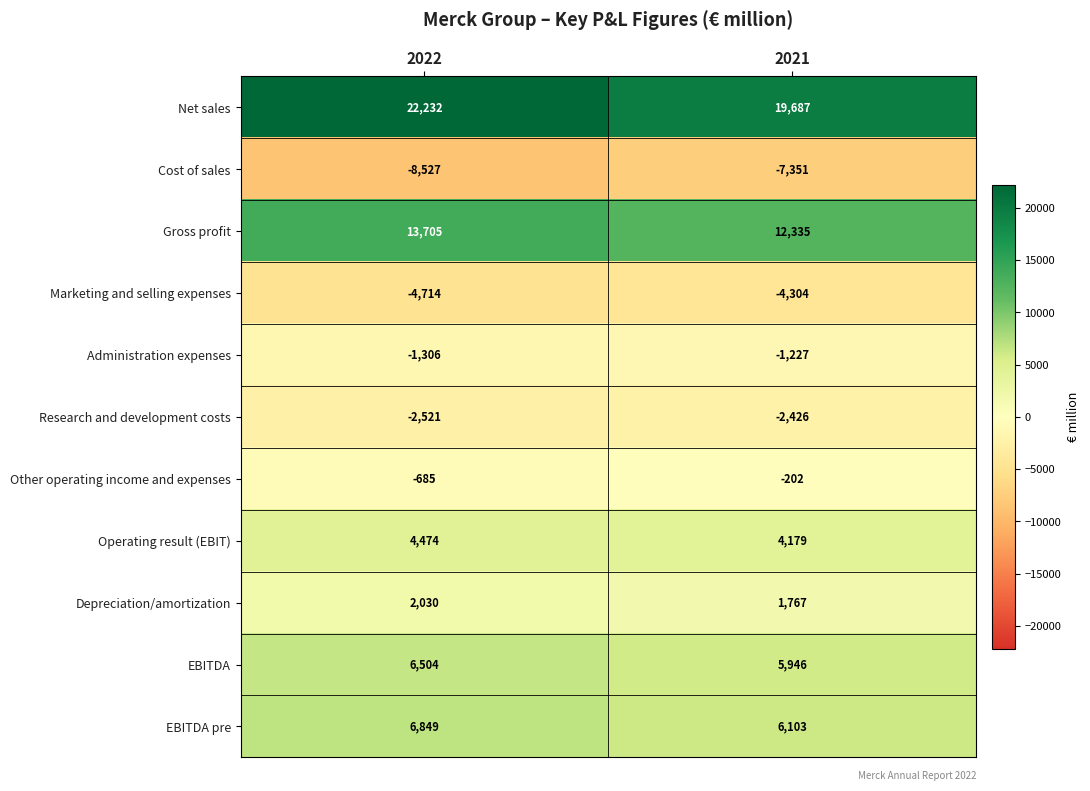

At which label is Operating result (EBIT) closest to 4326?

2021